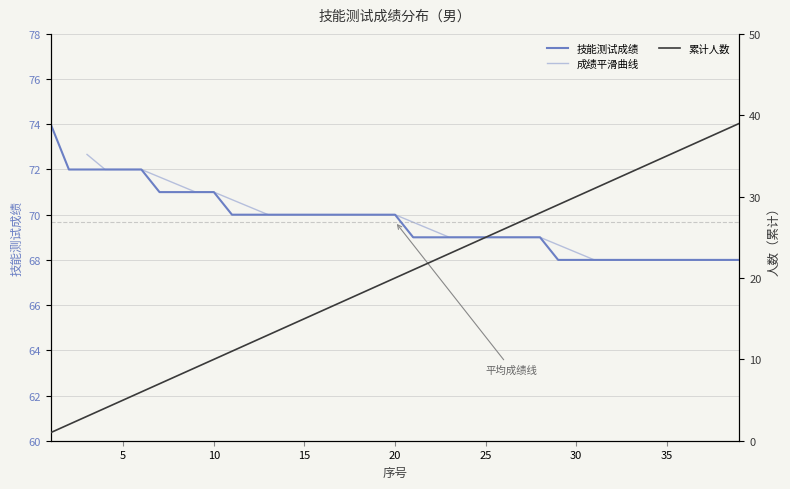

What is the minimum value for 技能测试成绩?

68